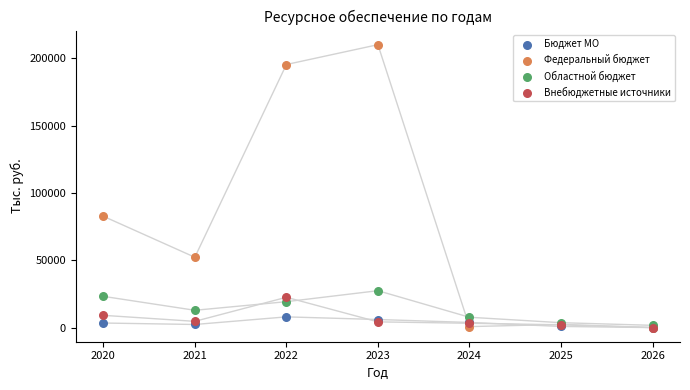

Which series has the largest Y range (max minus min)?

Федеральный бюджет